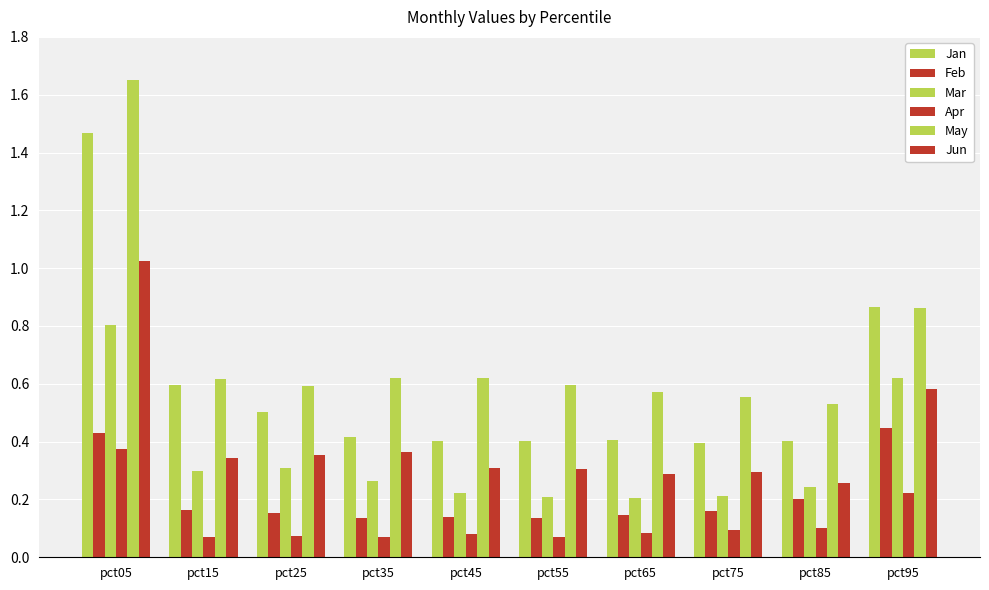

How many series are shown in this chart?

6